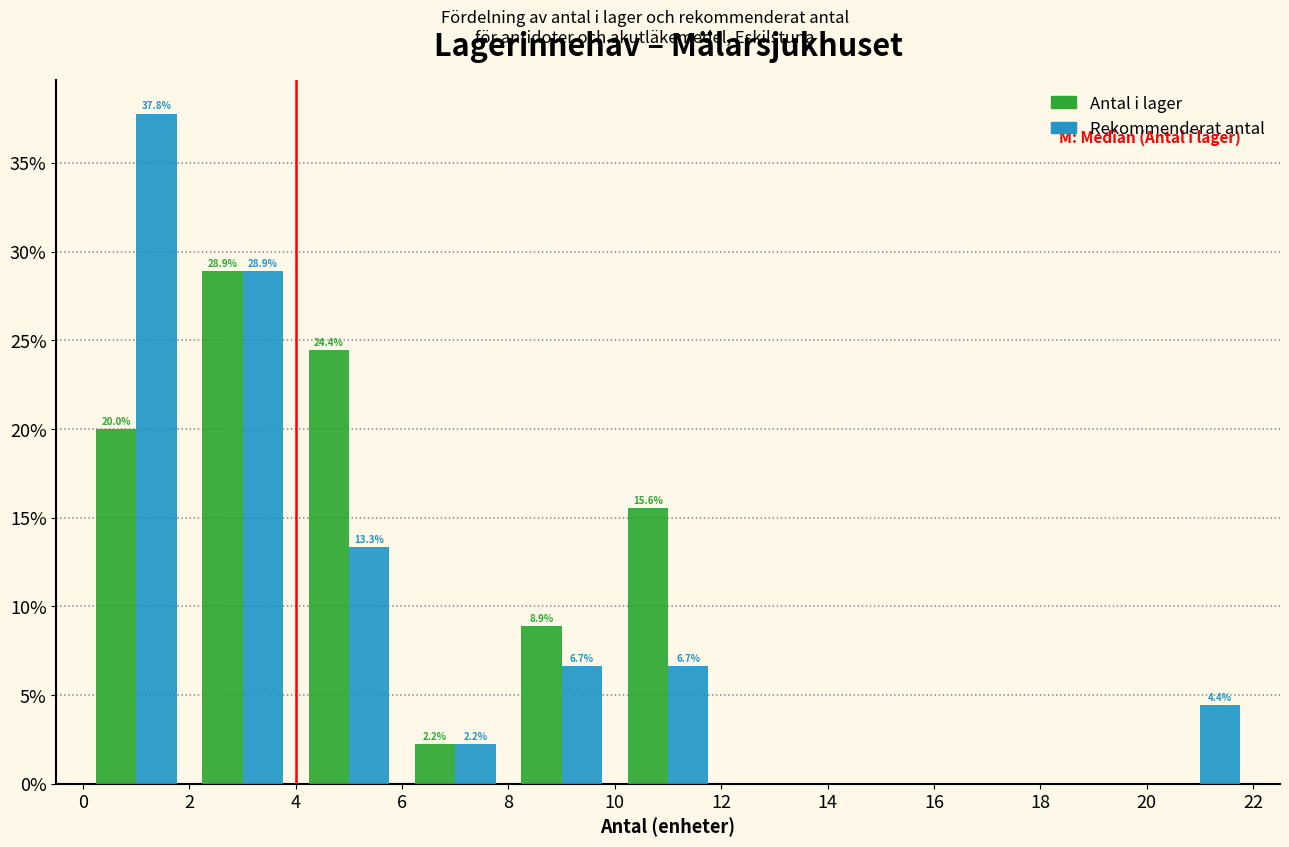

In the Rekommenderat antal series, which range on the x-axis has the tallest bar?

0 to 2